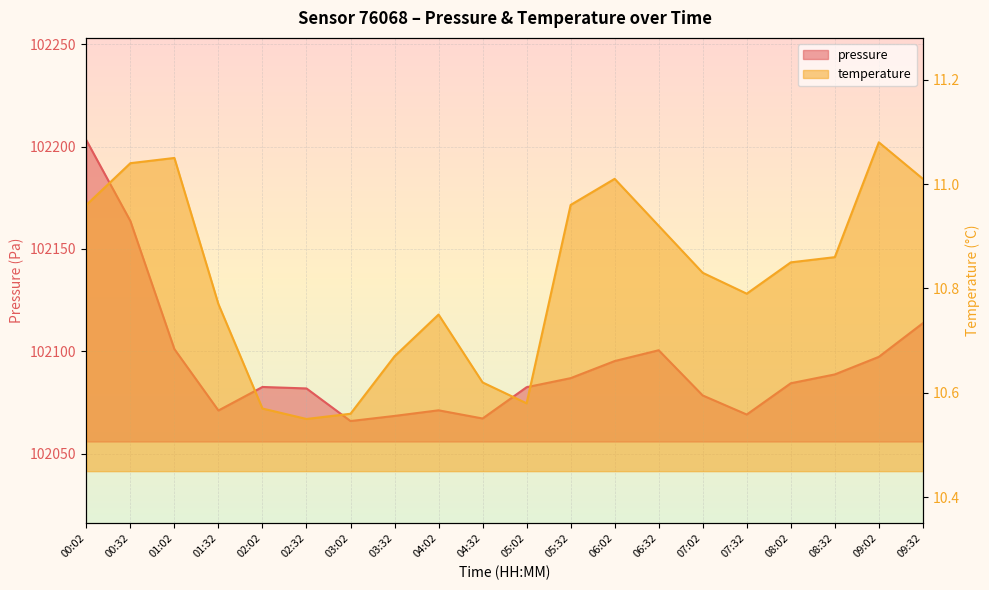

What is the value of the pressure point at the 17th from the left?

102084.3